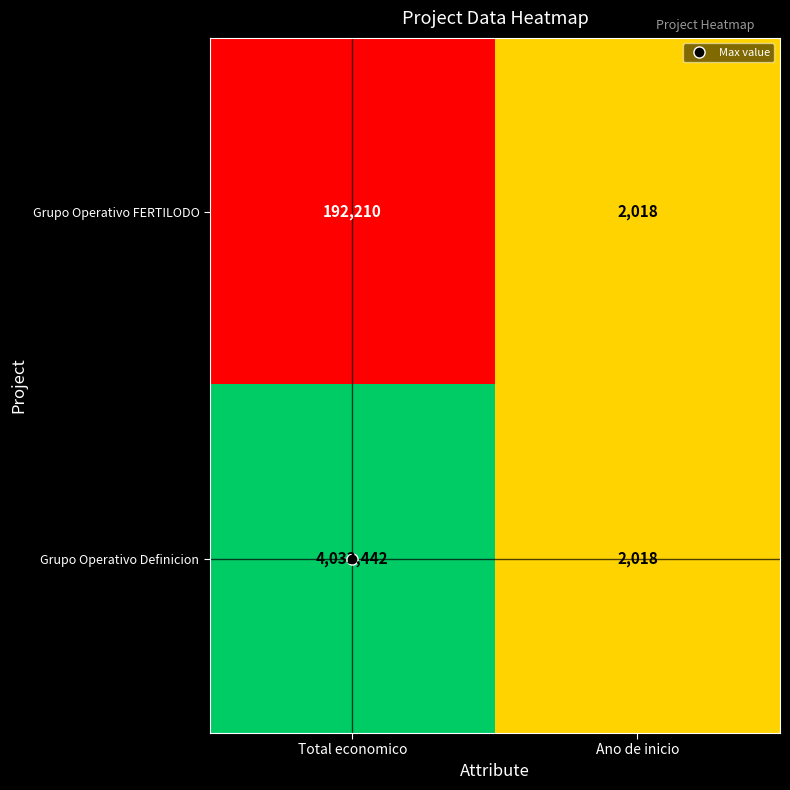

Which label corresponds to the smallest value in the chart?

Ano de inicio